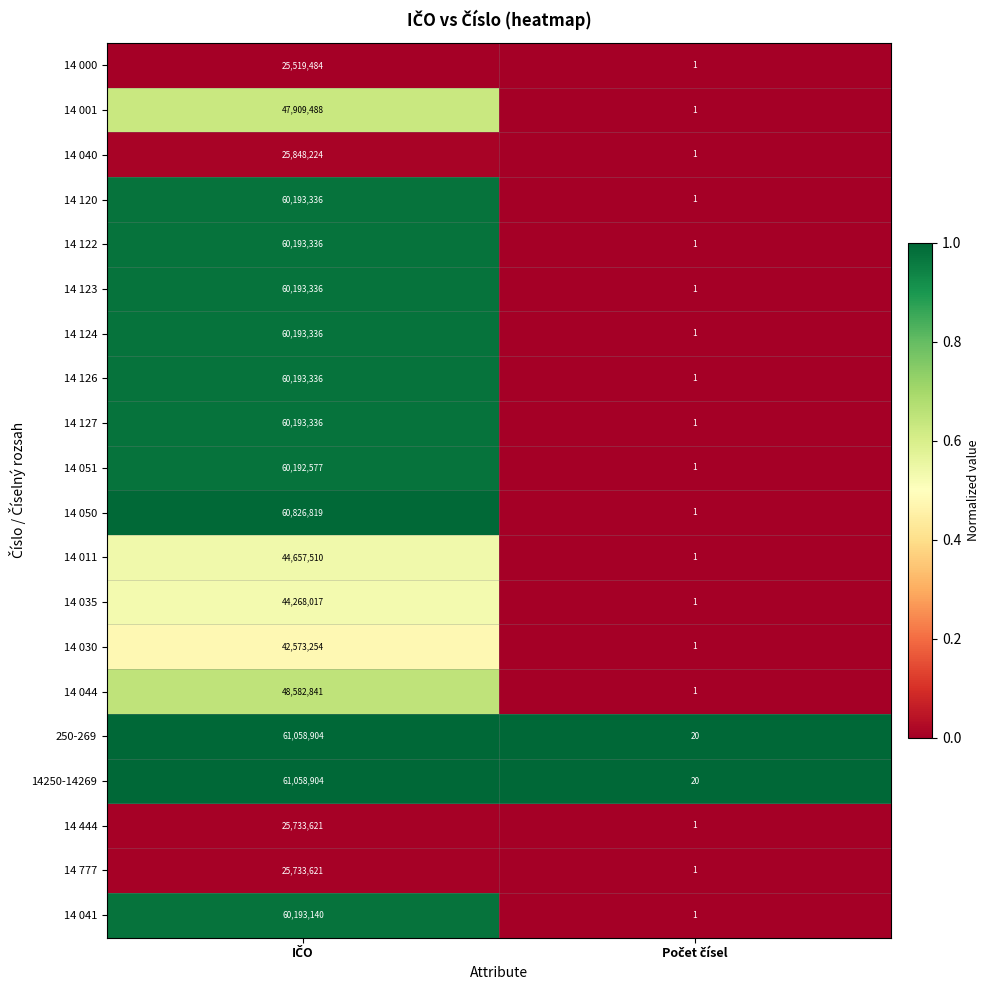

What is the difference between the maximum and minimum values in the 14 011 series?

44657509